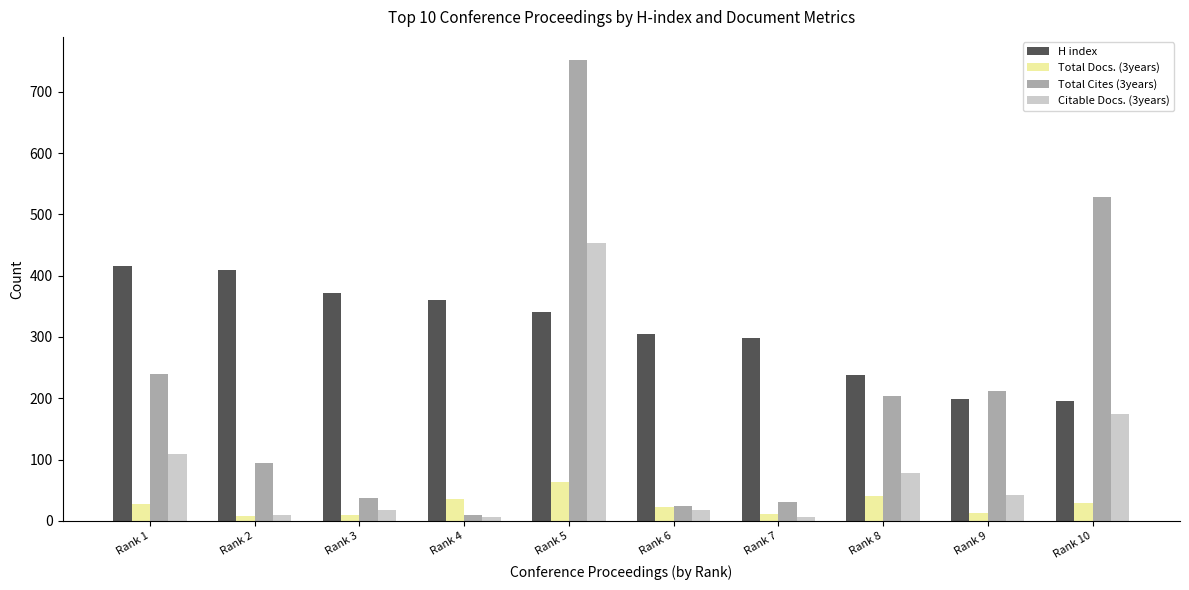

Rank the series by their average value, from lowest to highest.

Total Docs. (3years), Citable Docs. (3years), Total Cites (3years), H index